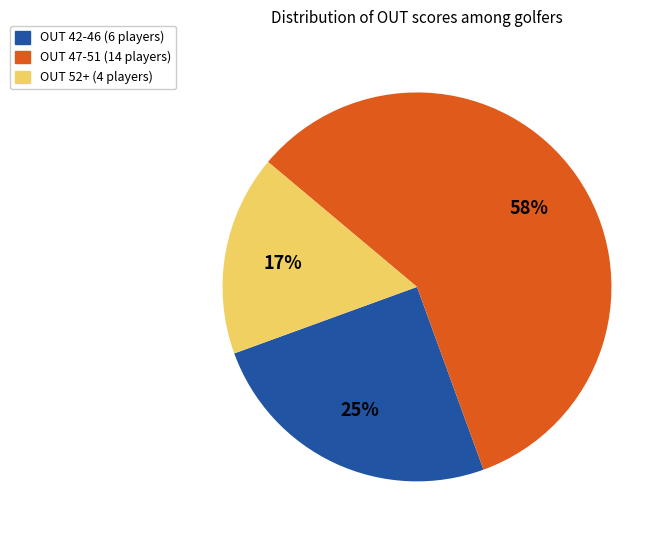

Is there any slice that represents more than half of the pie?

Yes